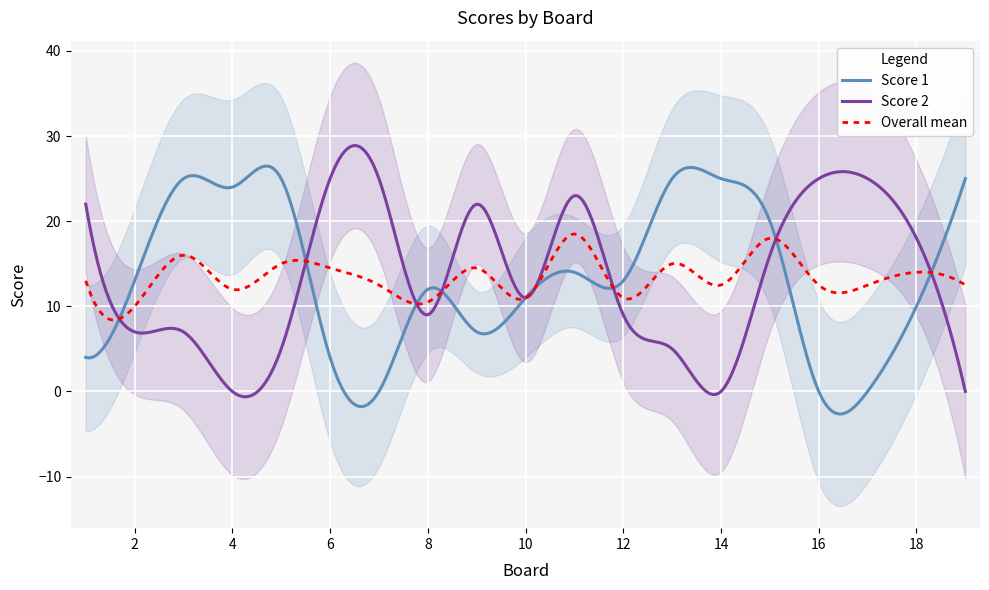

What is the average value of the Score 1 series?

13.4